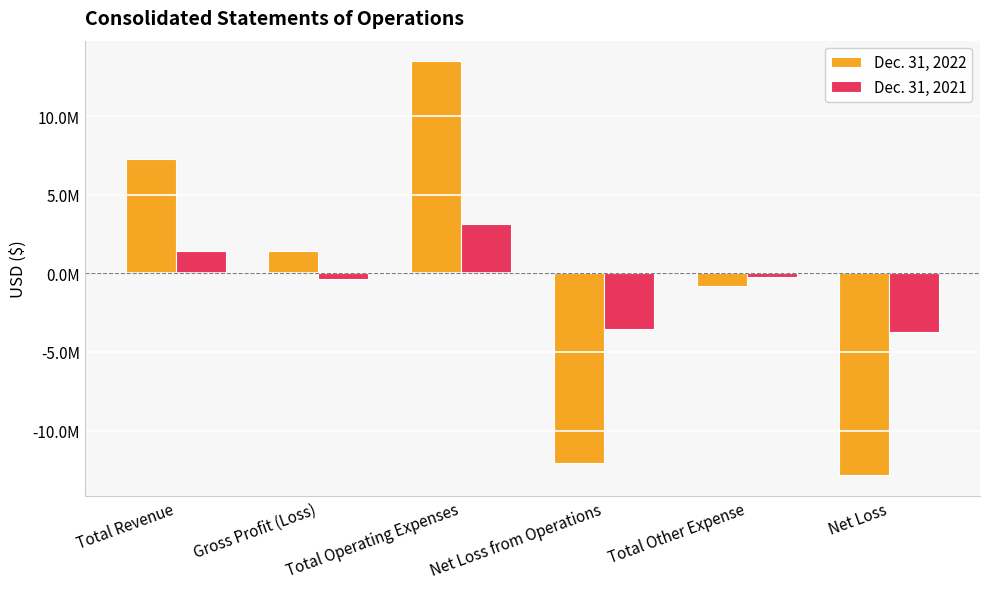

What is the label of the 4th bar from the right?

Total Operating Expenses